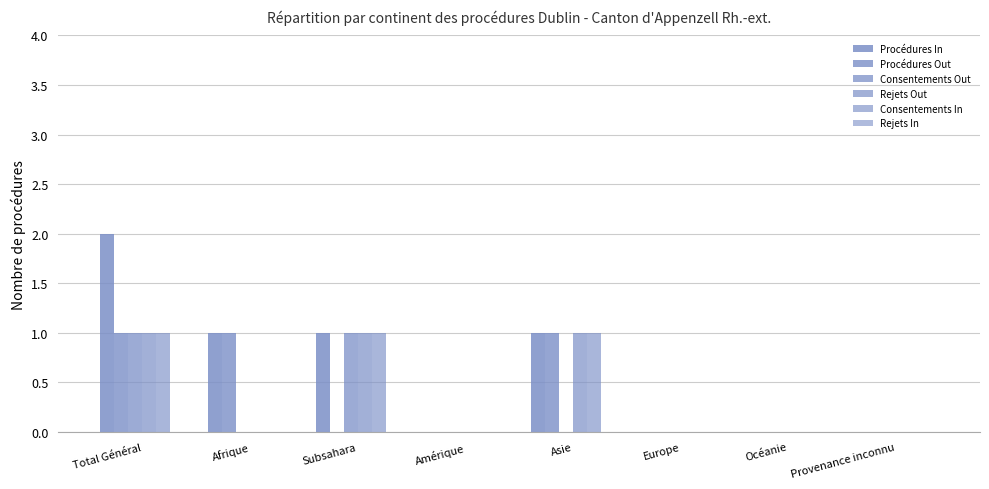

Count the number of data series in this chart.

5